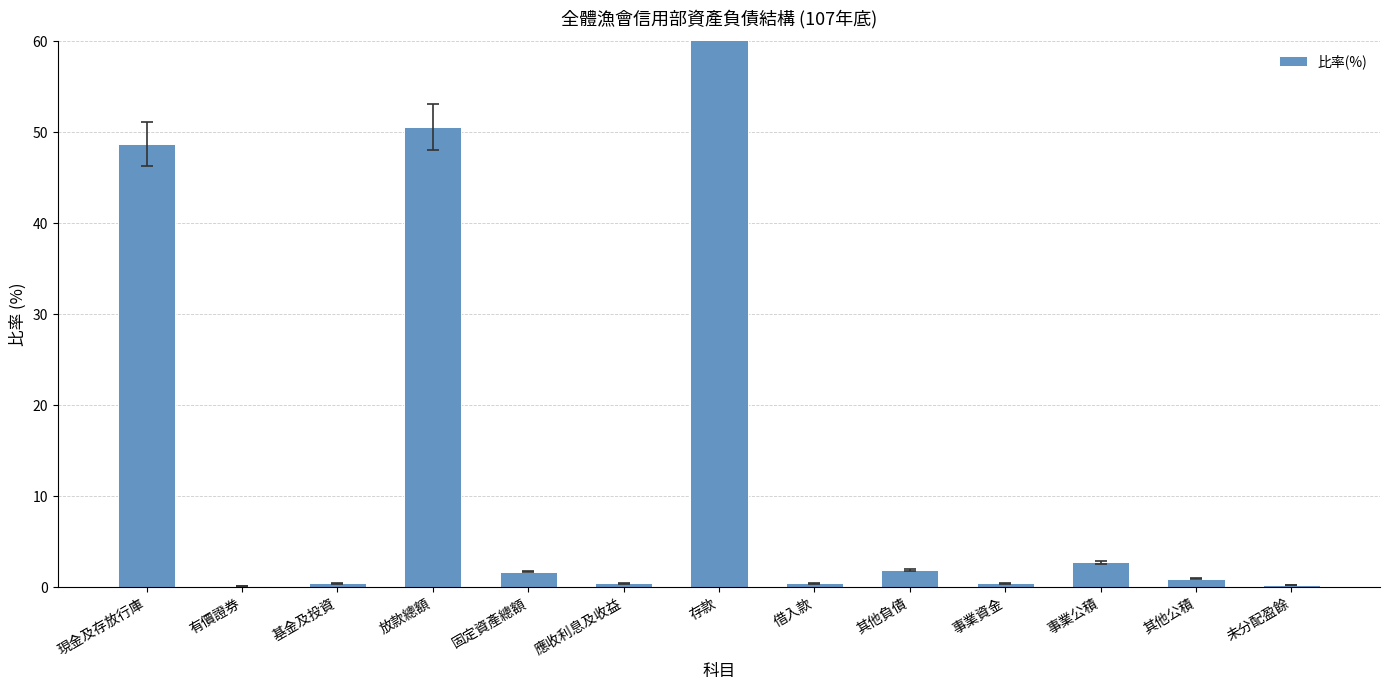

What is the label of the 5th bar from the right?

其他負債